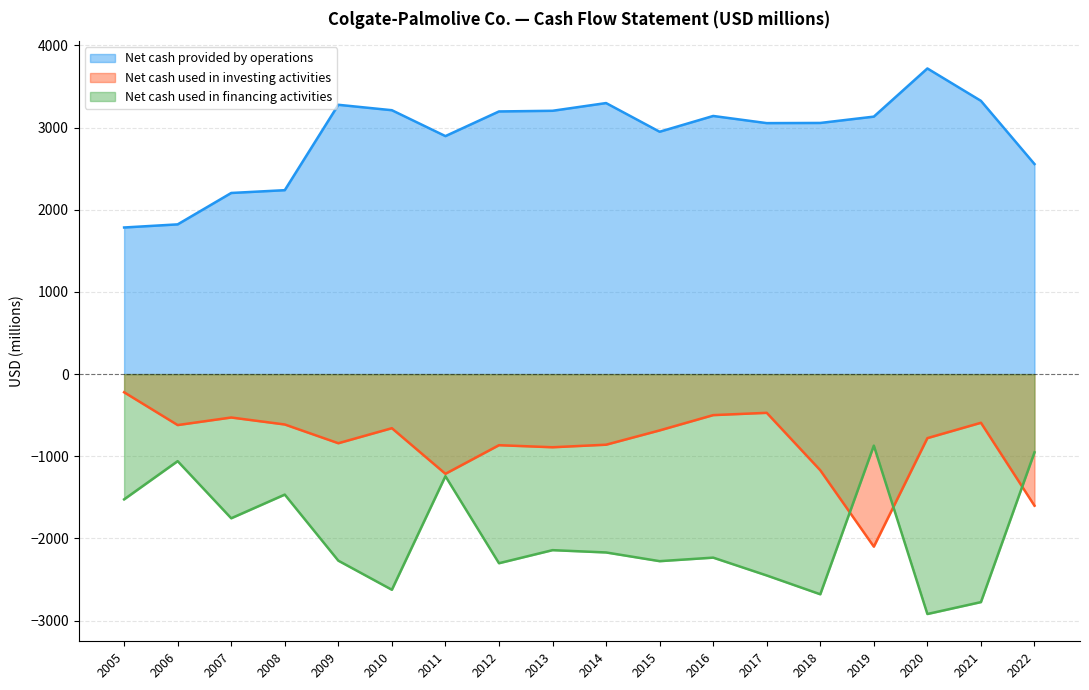

Which category has the highest value across all series?

2020